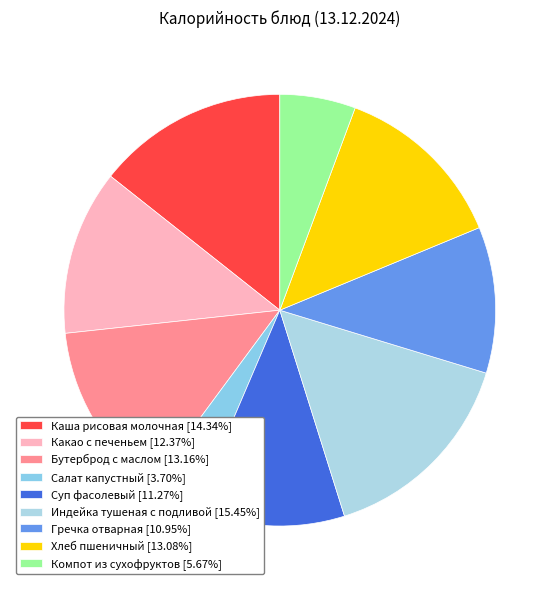

Count the number of slices in the pie.

9